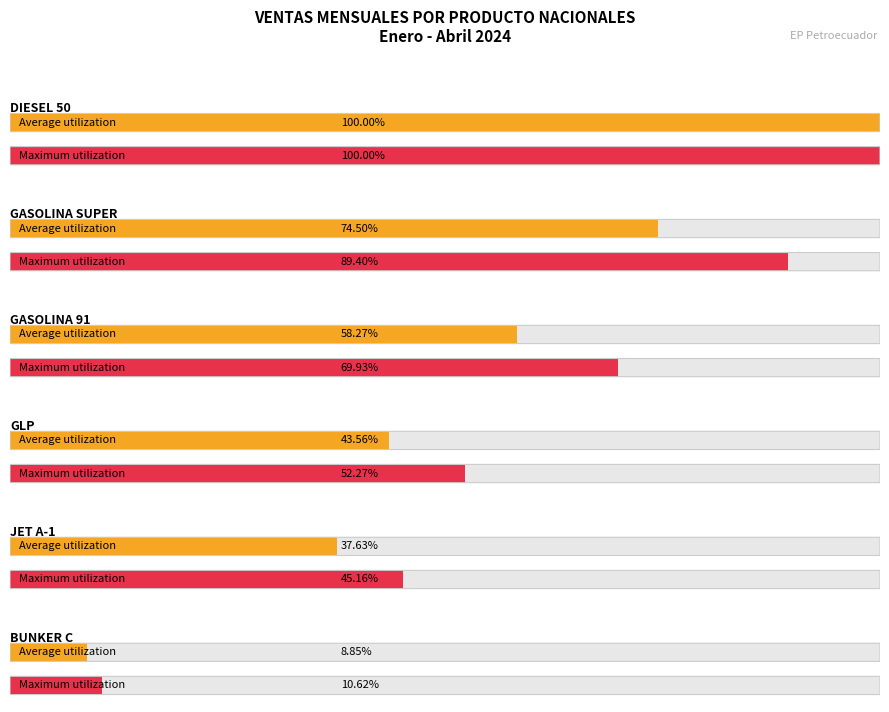

Which has a higher value, BUNKER C or DIESEL 50?

DIESEL 50